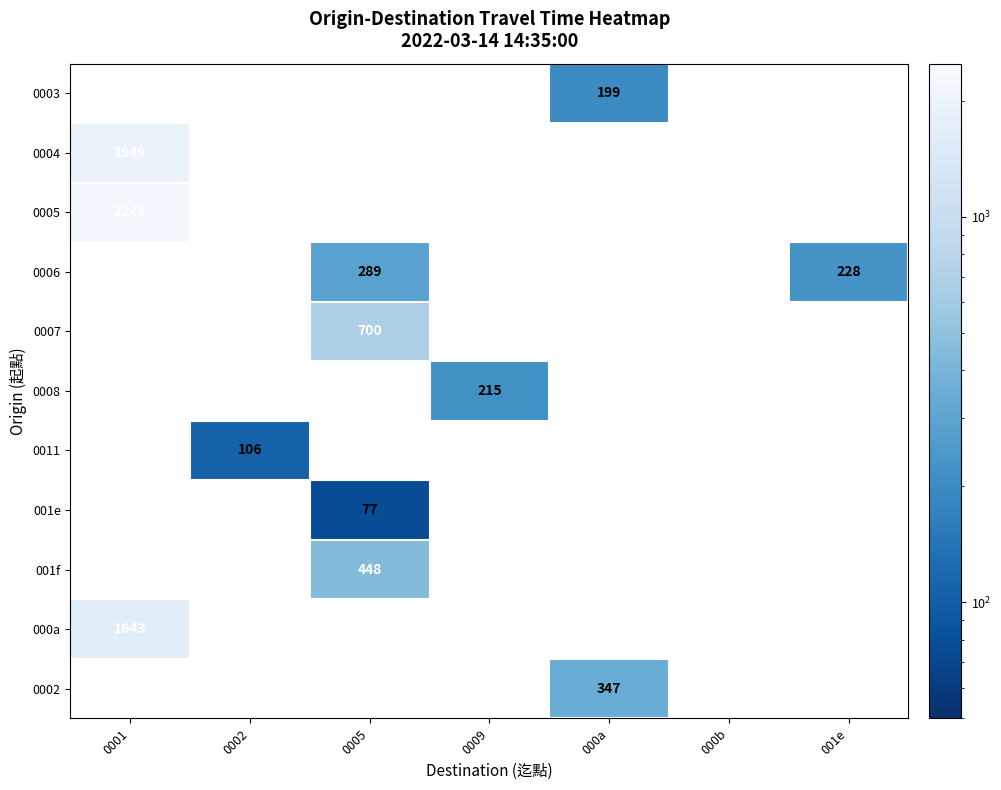

What is the maximum value shown in the chart?

2248.0